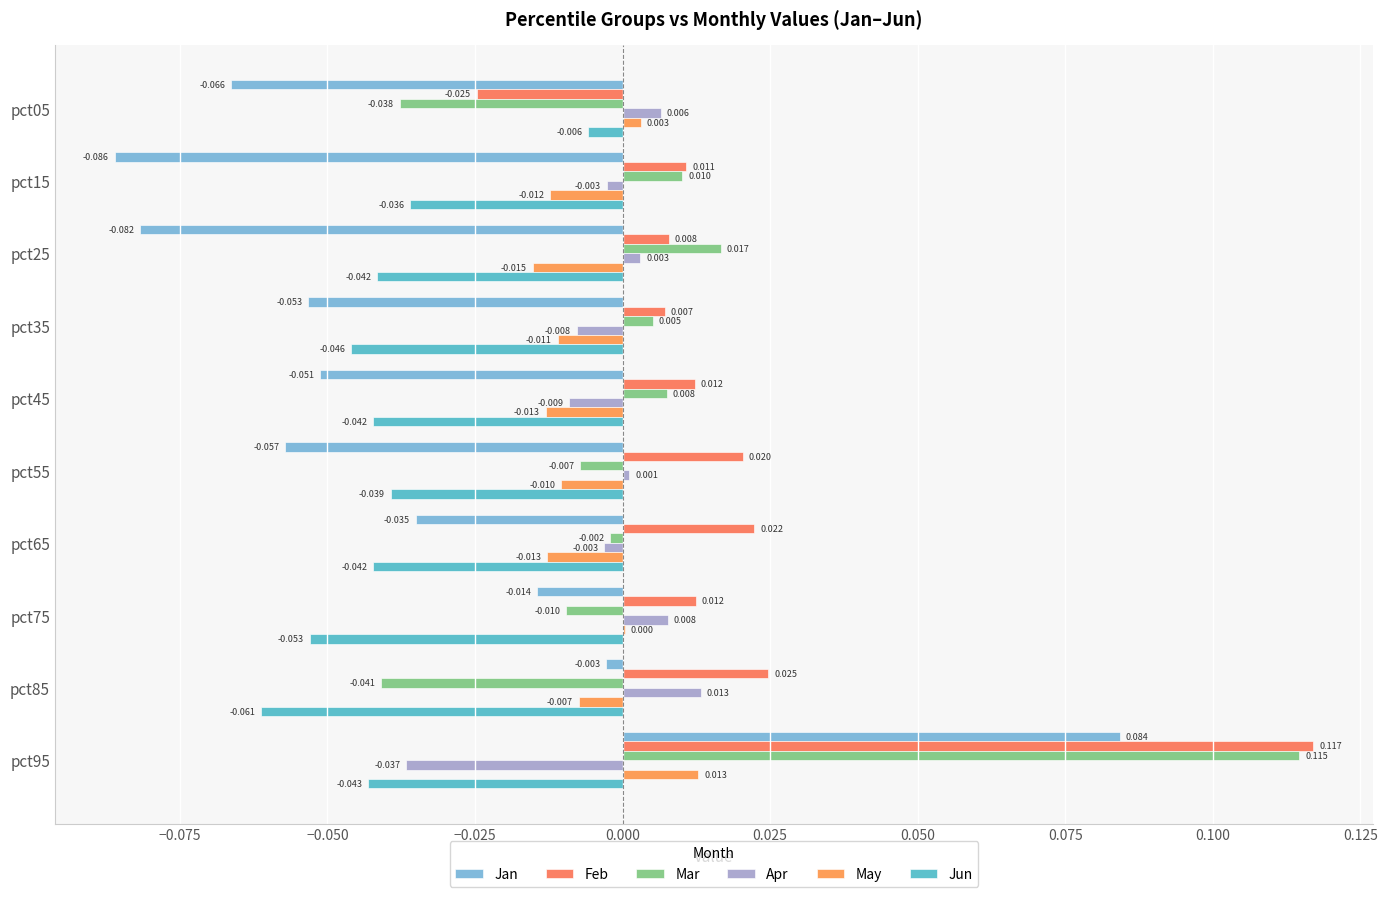

How many values in Mar are above zero?

5